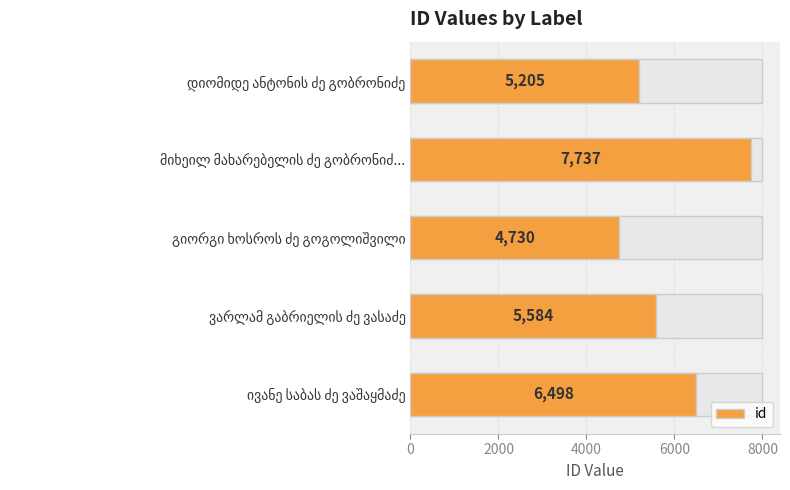

Reading left to right, what are all the values shown in this chart?

0=5205	2000=7737	4000=4730	6000=5584	8000=6498